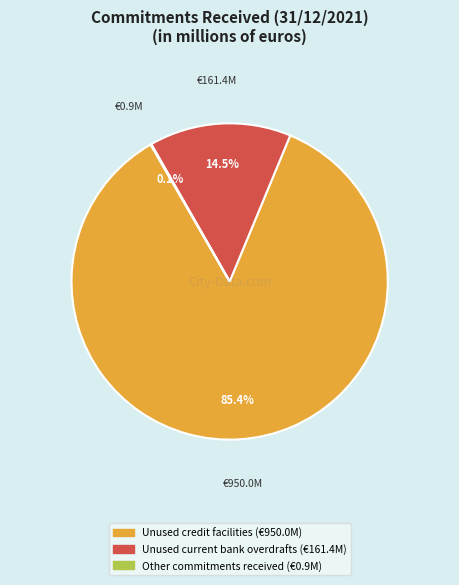

The Unused current bank overdrafts slice represents 9% of the pie. True or false?

False